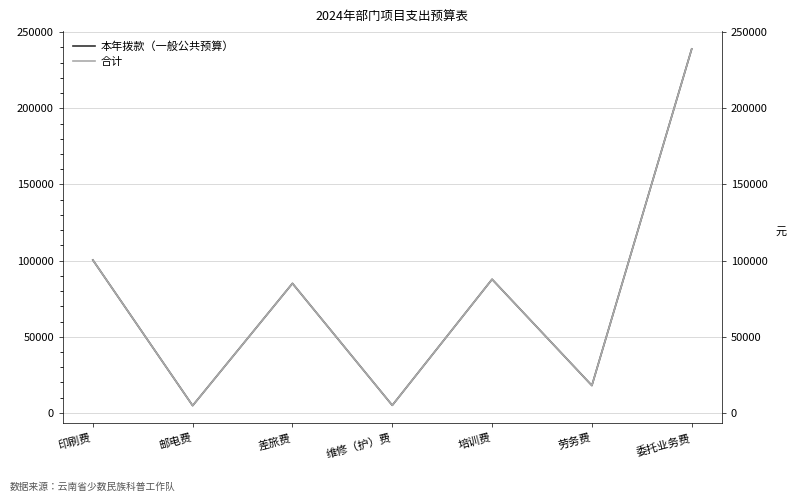

At which label does 合计 first exceed 85050?

印刷费